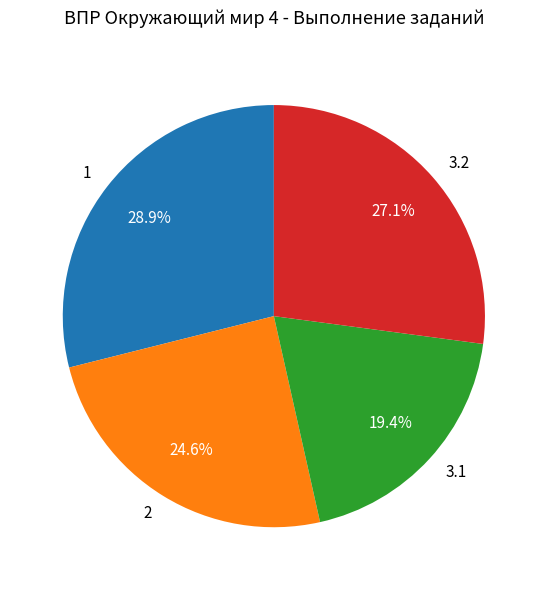

To the nearest percent, what is the combined percentage of 2 and 3.1?

44%